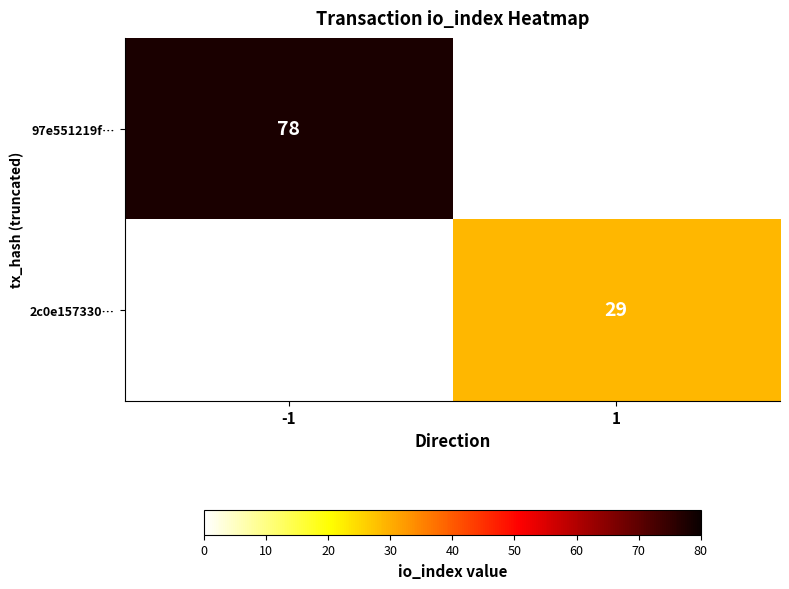

True or false: 97e551219f… has a value of 39 at -1.

False